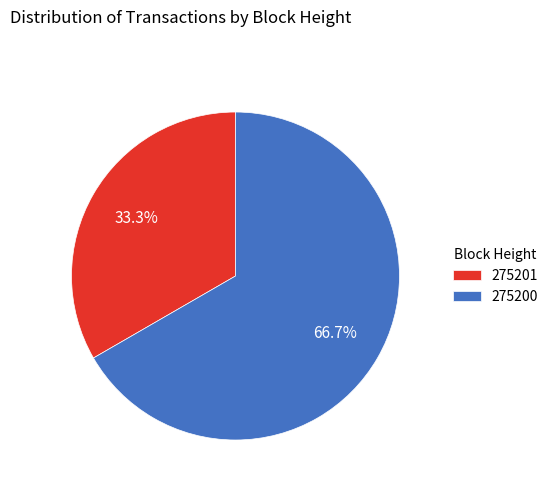

Does any single category account for the majority?

Yes